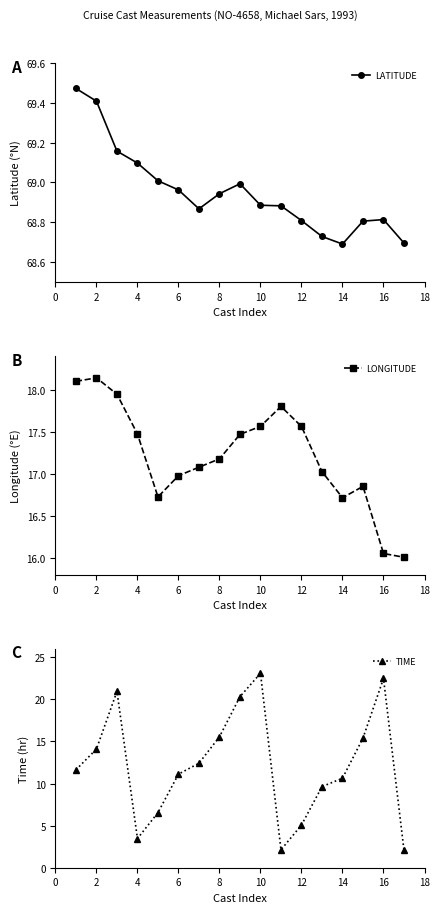

What is the minimum value for LONGITUDE?

16.0